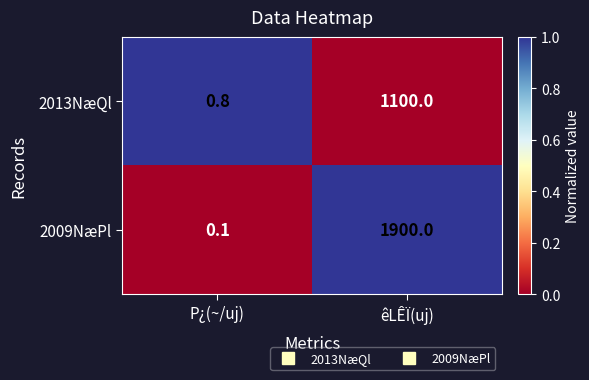

At which category does the chart reach its peak across all series?

êLÊÏ(uj)